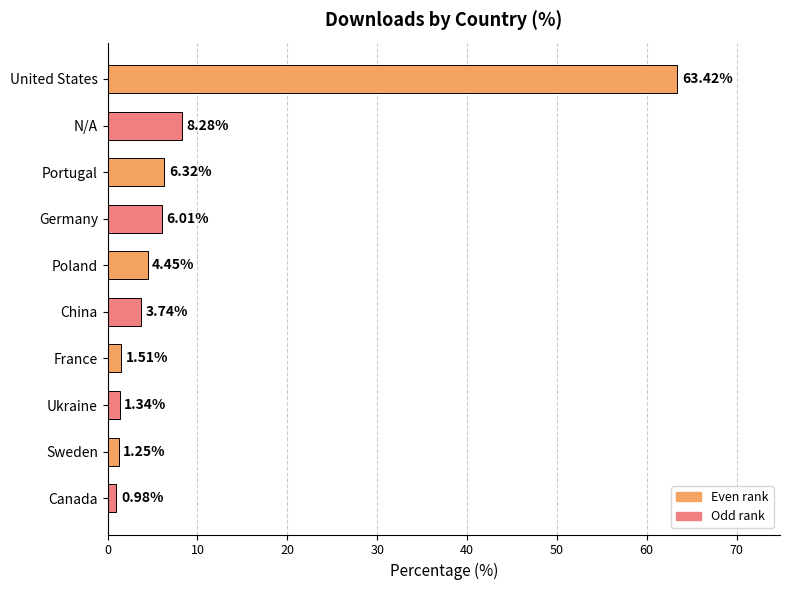

Where is the data nearest to the value 32?

N/A